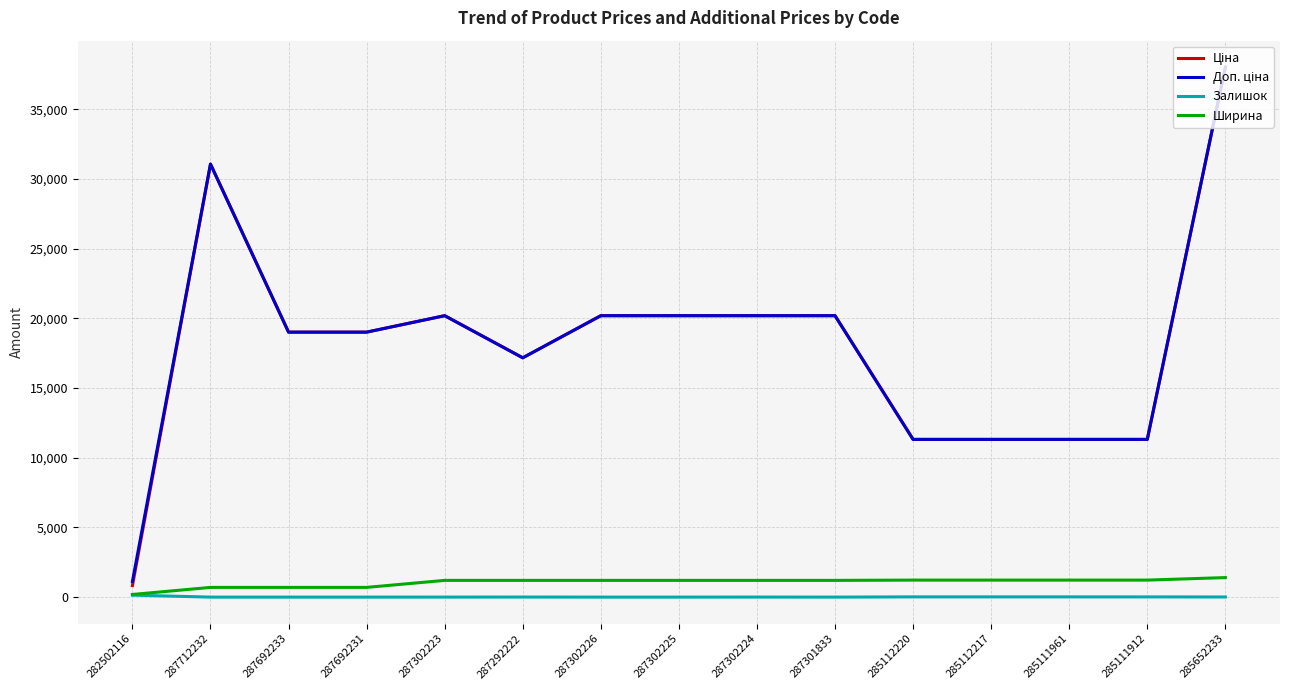

At which category is the sum across all series the highest?

285652233